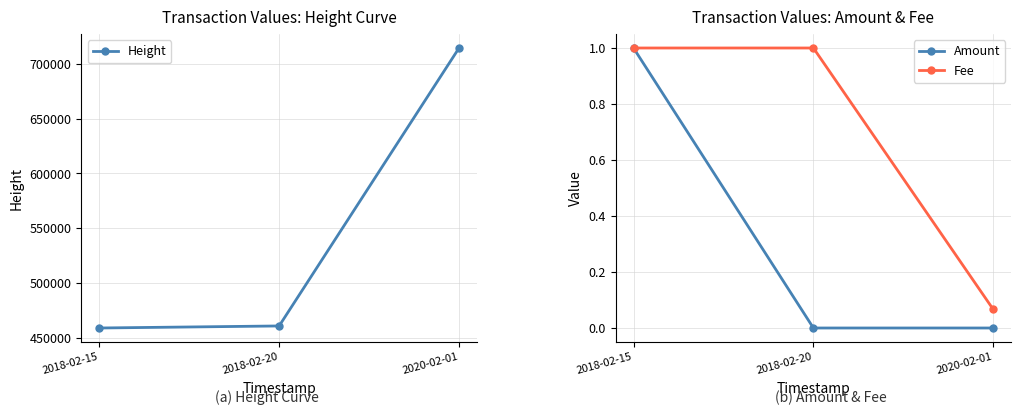

The value of Amount at 2018-02-20 is 0.7. True or false?

False